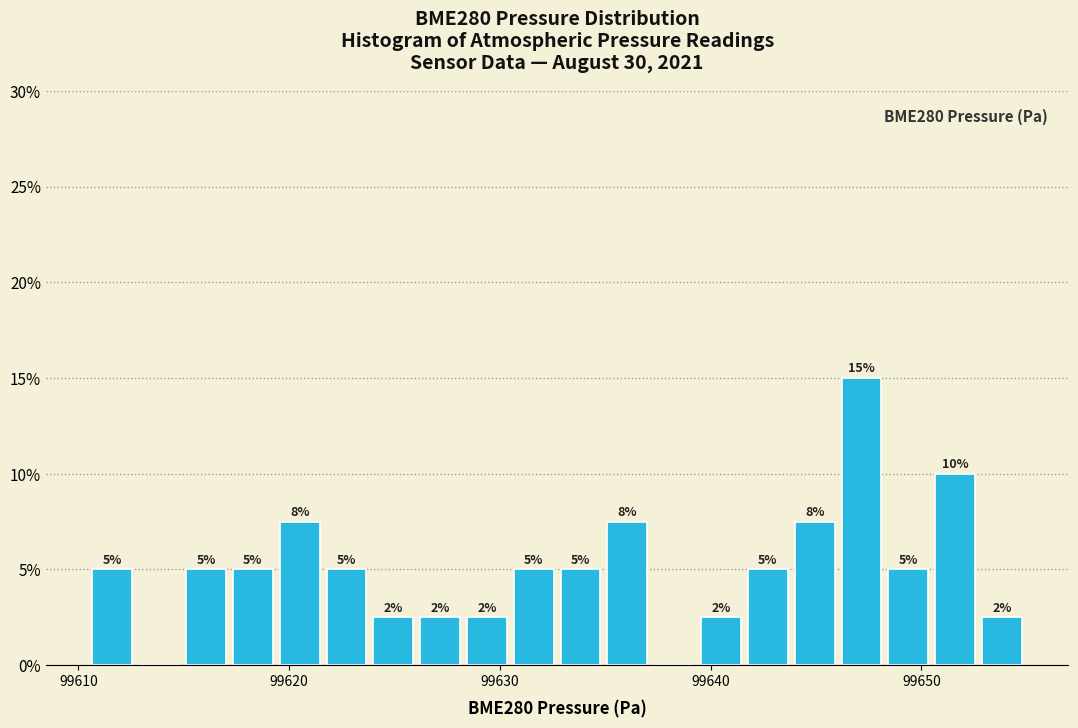

Around what value on the x-axis is the tallest bar? Give the approximate position of its centre, as read against the axis.

99647